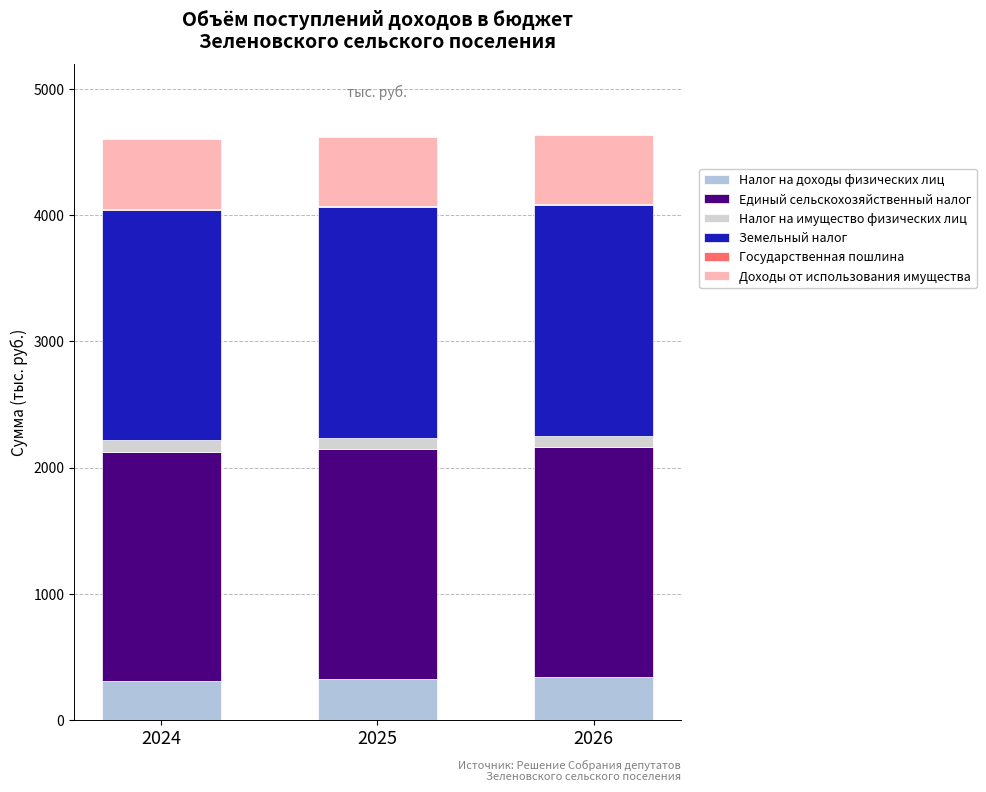

Are the bars horizontal?

No